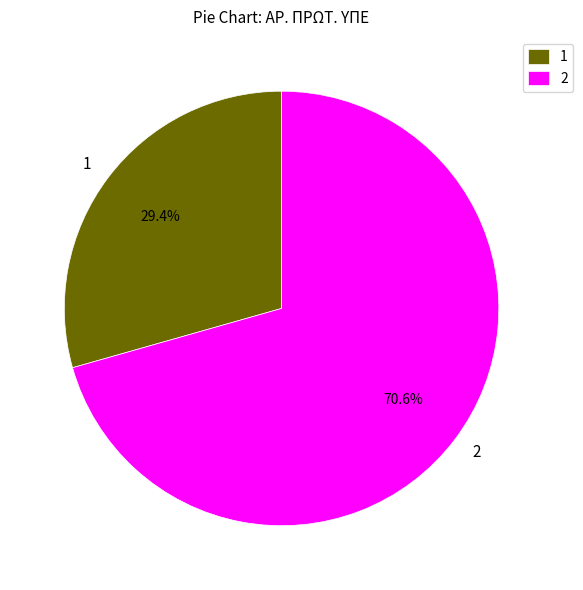

To the nearest percent, what is the difference between the 1 and 2 slice percentages?

41%